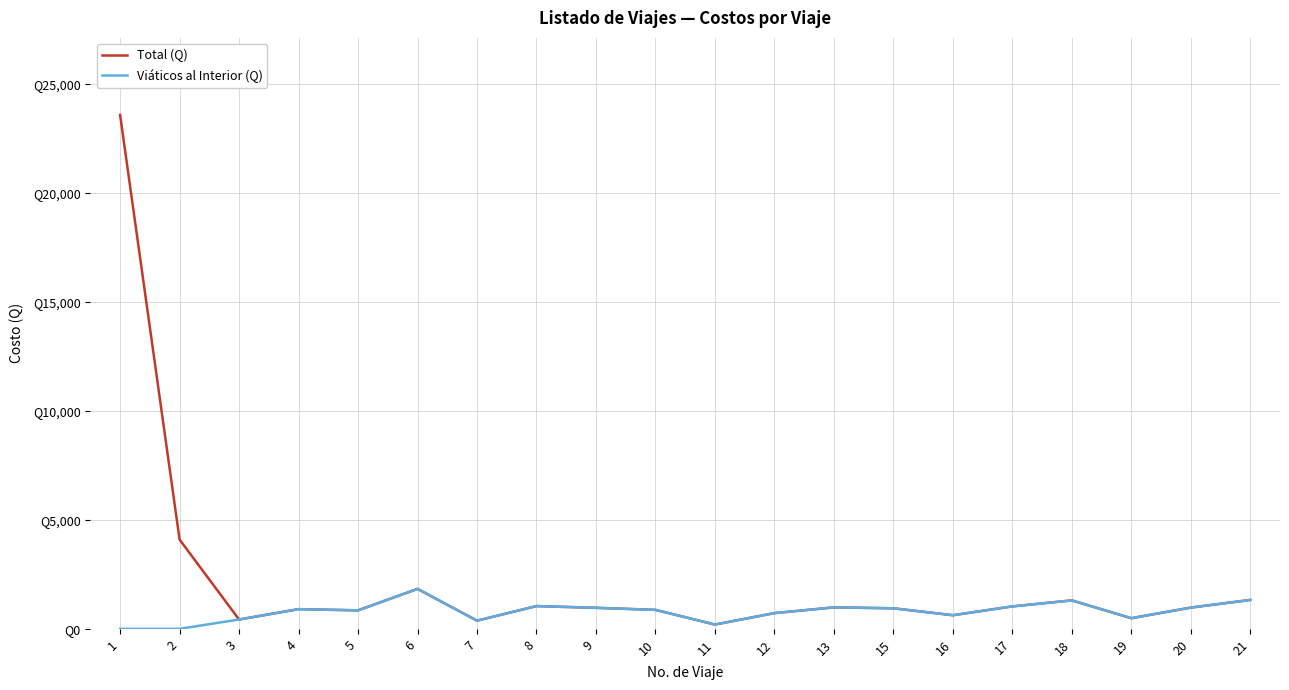

What is the difference between the maximum and minimum values in the Total (Q) series?

23367.5